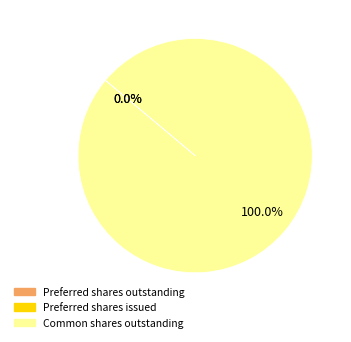

To the nearest percent, what is the difference between the largest and smallest slice percentages?

100%